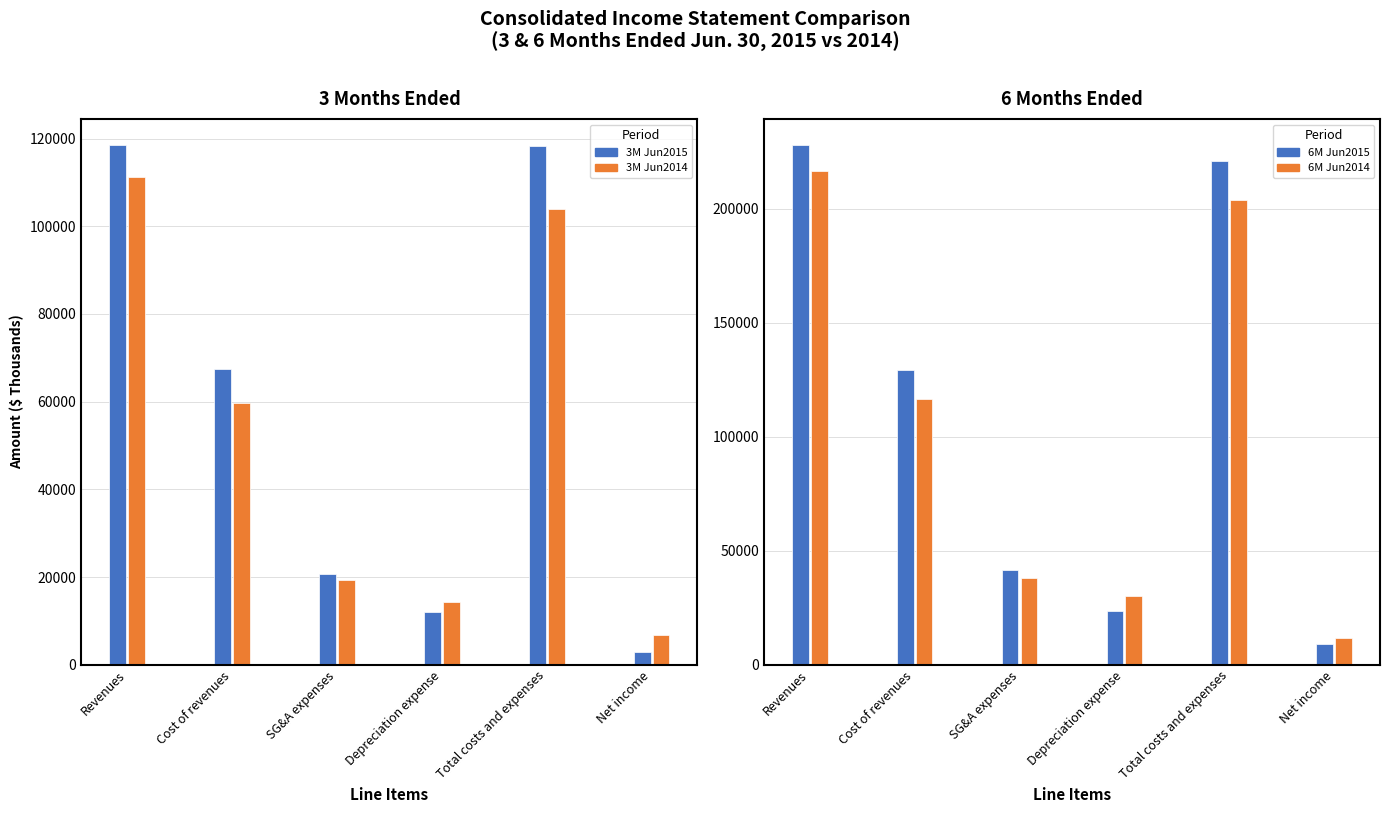

How many distinct data groups are displayed?

4